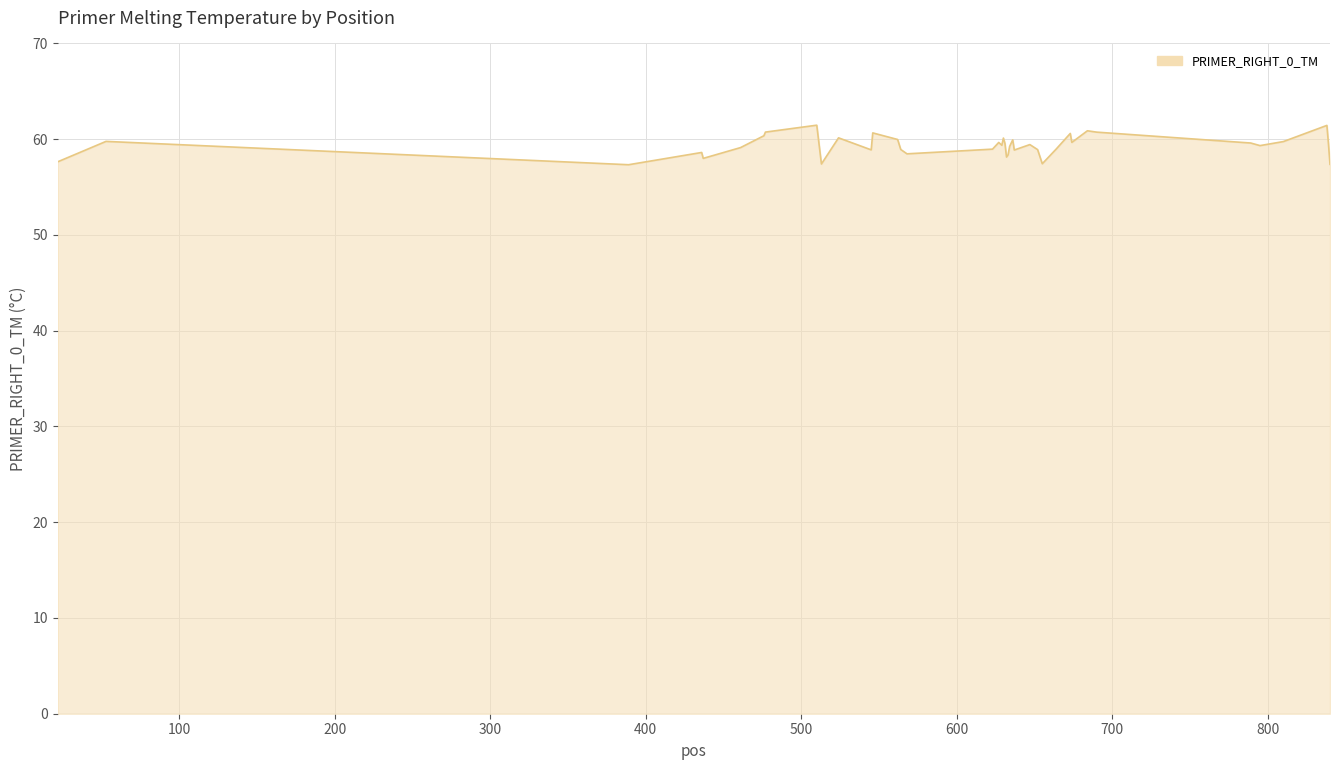

What is the maximum value shown in the chart?

61.5